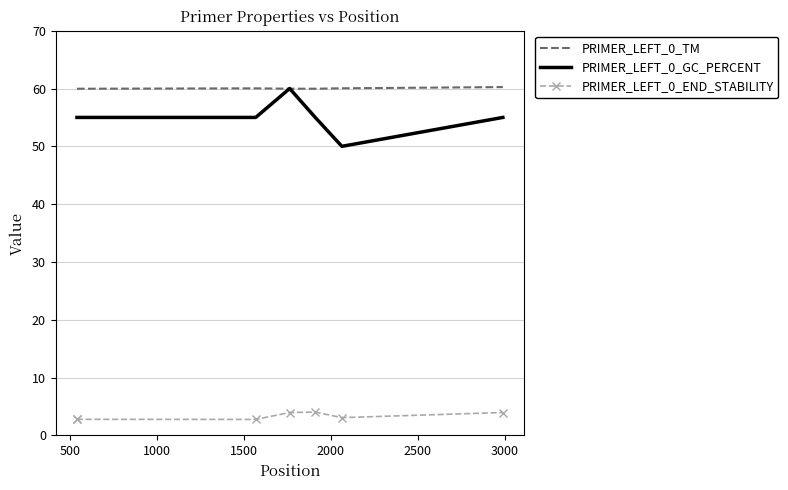

True or false: PRIMER_LEFT_0_GC_PERCENT and PRIMER_LEFT_0_END_STABILITY intersect in this chart.

False